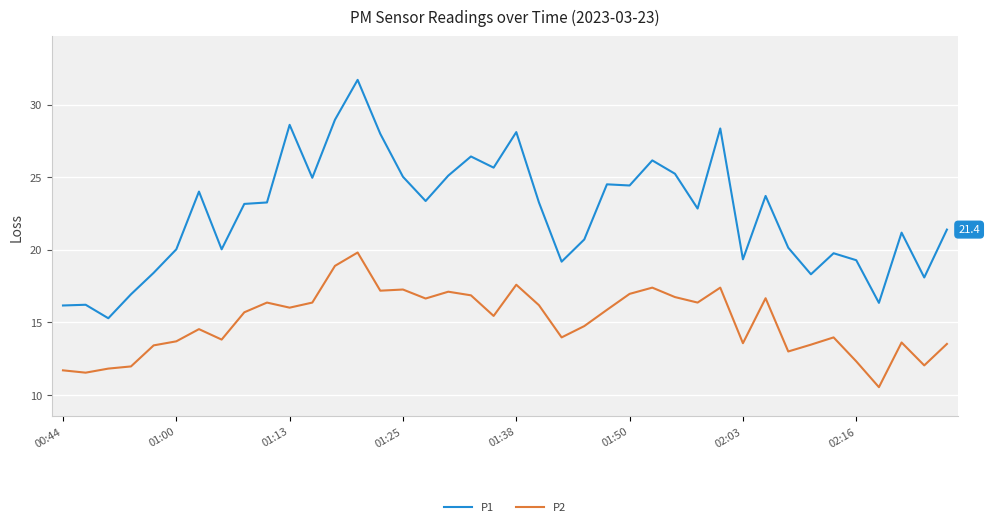

Does the chart display data point markers on the line(s)?

No